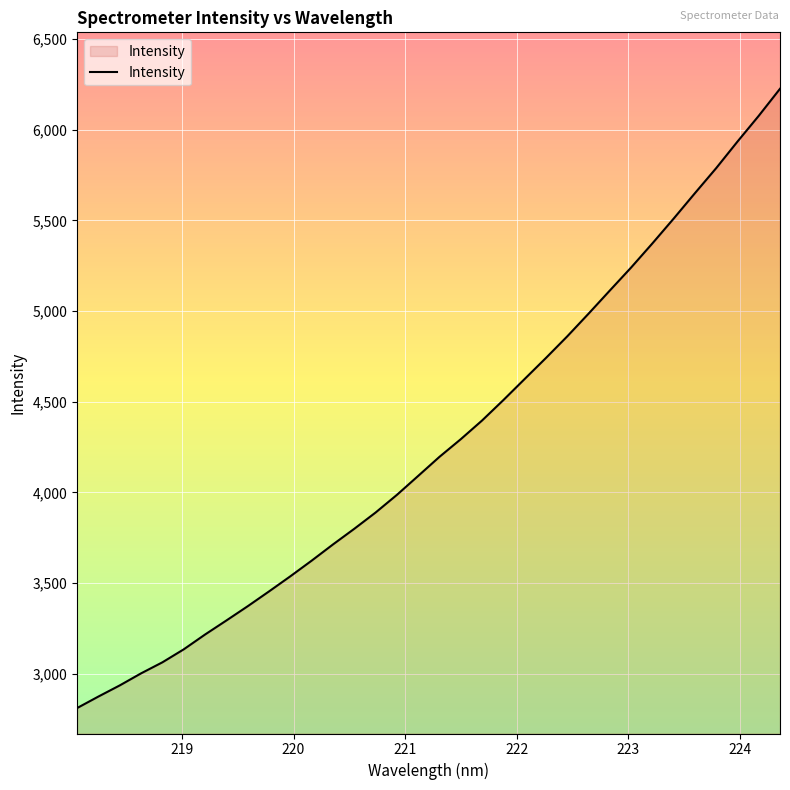

What is the maximum value shown in the chart?

6226.1